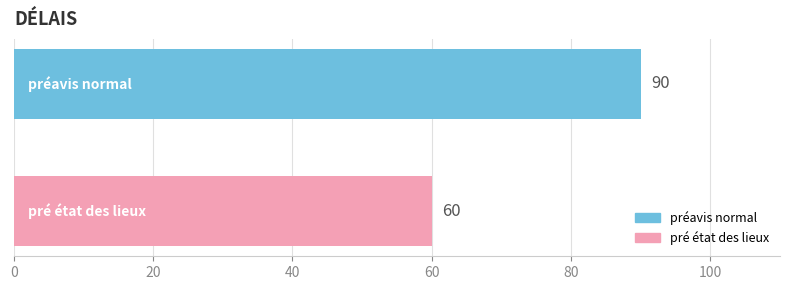

Does the chart contain any negative values?

No